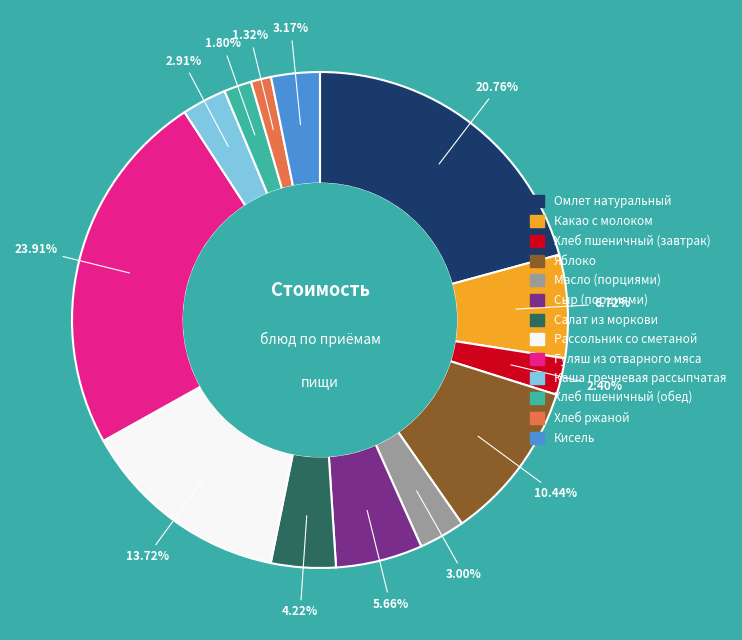

Does Какао с молоком account for over 50% of the chart?

No